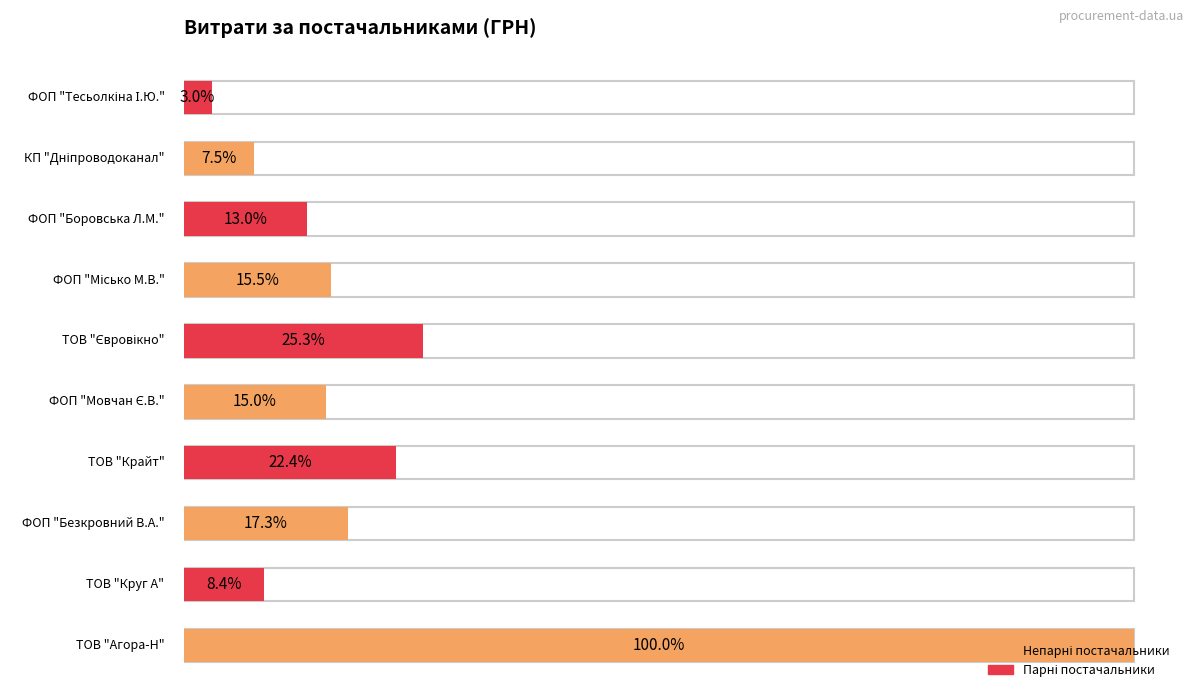

What is the sum of all values?

257649.1